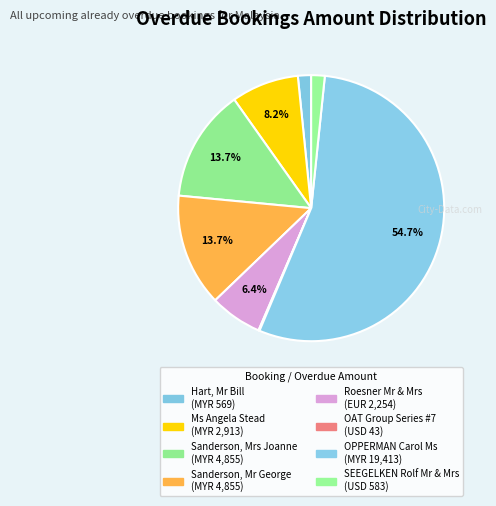

What is the change in value from Sanderson, Mrs Joanne to Roesner Mr & Mrs?

-2601.4